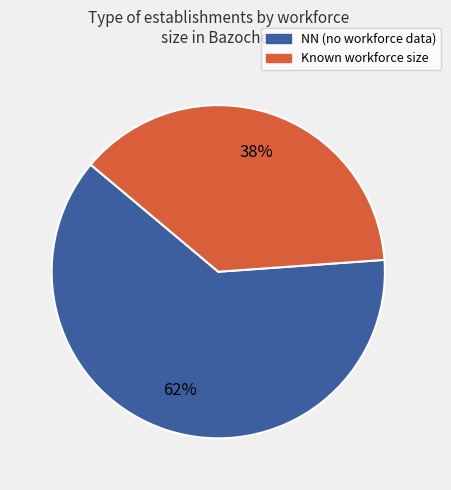

To the nearest percent, what is the difference between the largest and smallest slice percentages?

24%